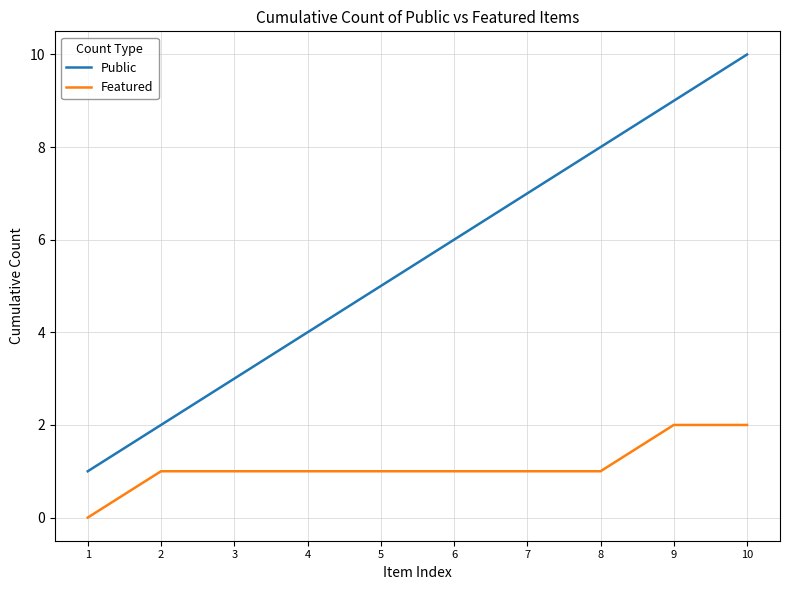

Reading right to left, what are all the values shown in this chart?

Public: 10	9	8	7	6	5	4	3	2	1
Featured: 2	2	1	1	1	1	1	1	1	0